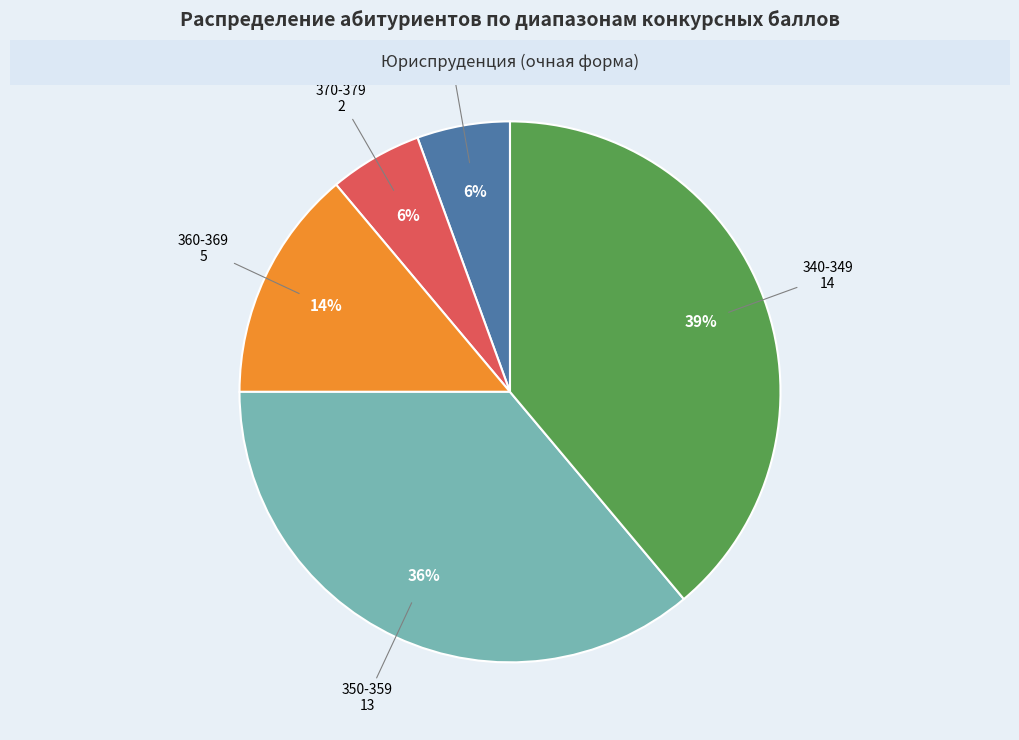

To the nearest percent, what is the difference between the largest and smallest slice percentages?

33%